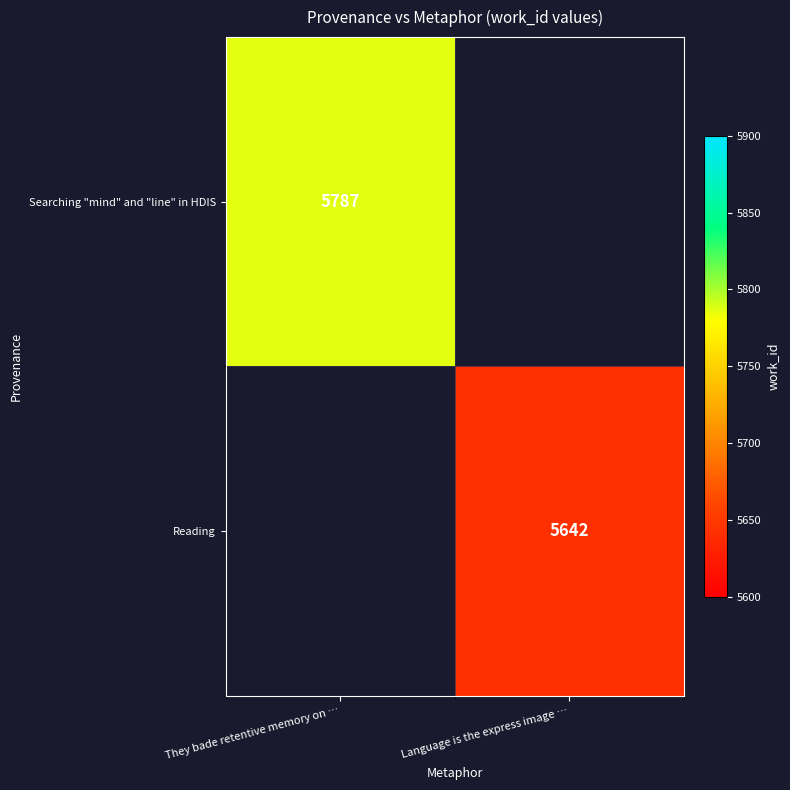

Between Language is the express image … and They bade retentive memory on …, which is larger?

They bade retentive memory on …